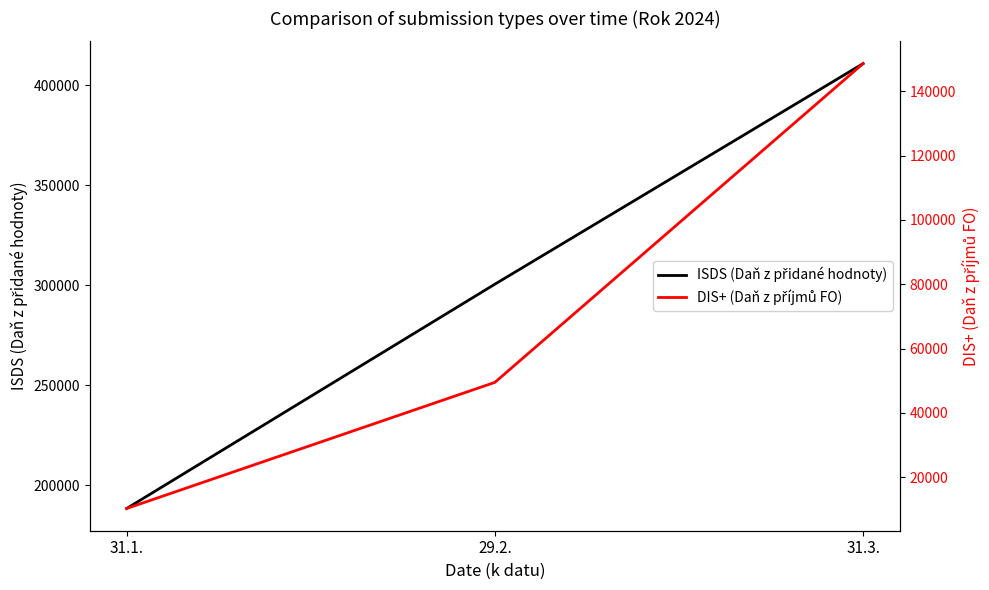

True or false: ISDS (Daň z přidané hodnoty) has a value of 320797 at 31.1..

False